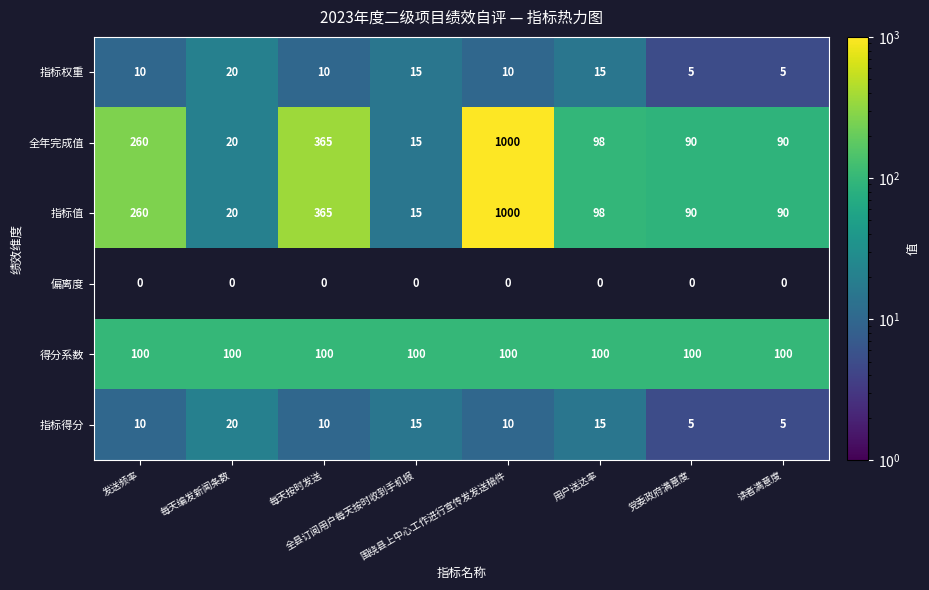

What is the sum of all 指标权重 values?

90